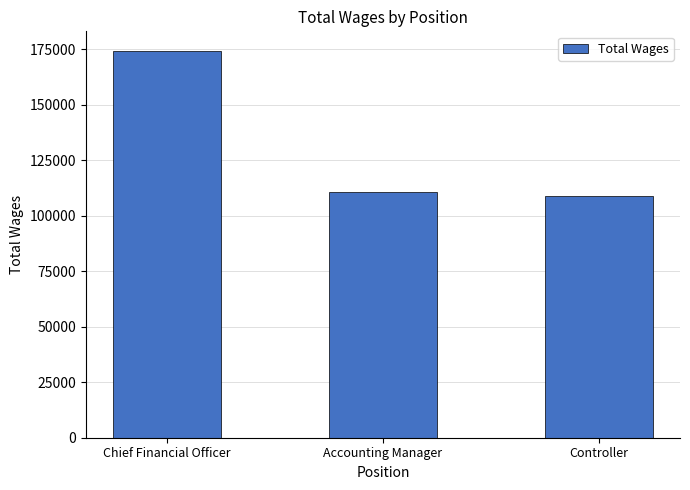

What is the difference between the values at Accounting Manager and Controller?

1371